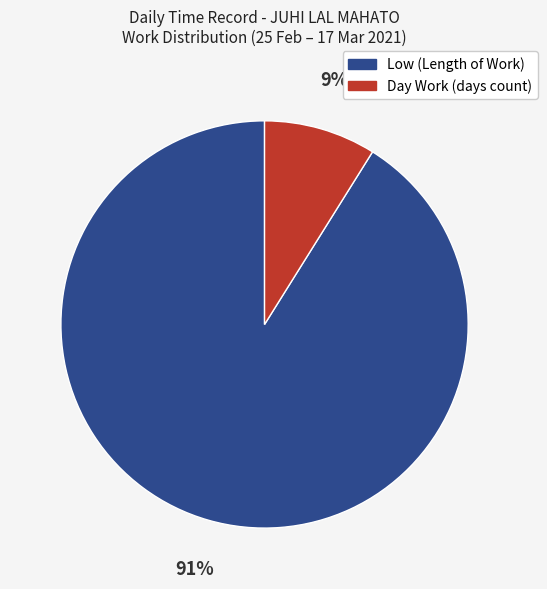

How many slices are in this pie chart?

2